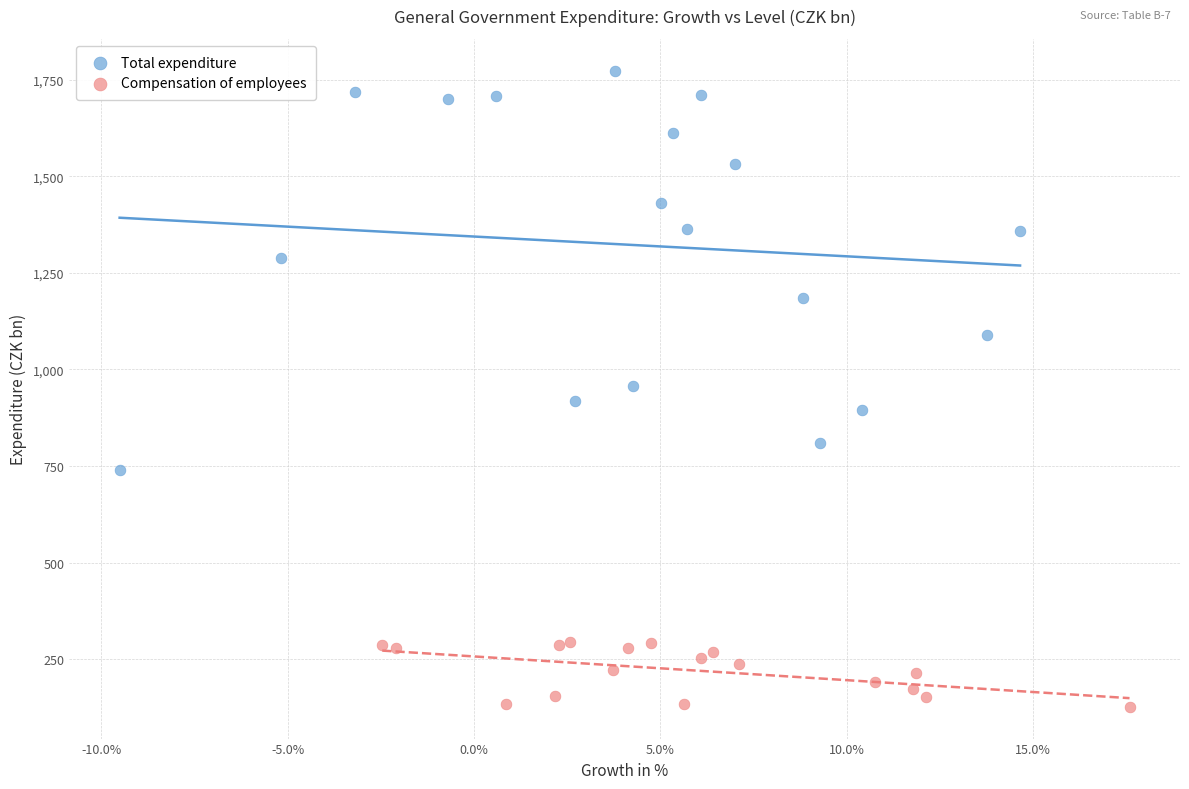

Which series contains the highest Y value?

Total expenditure